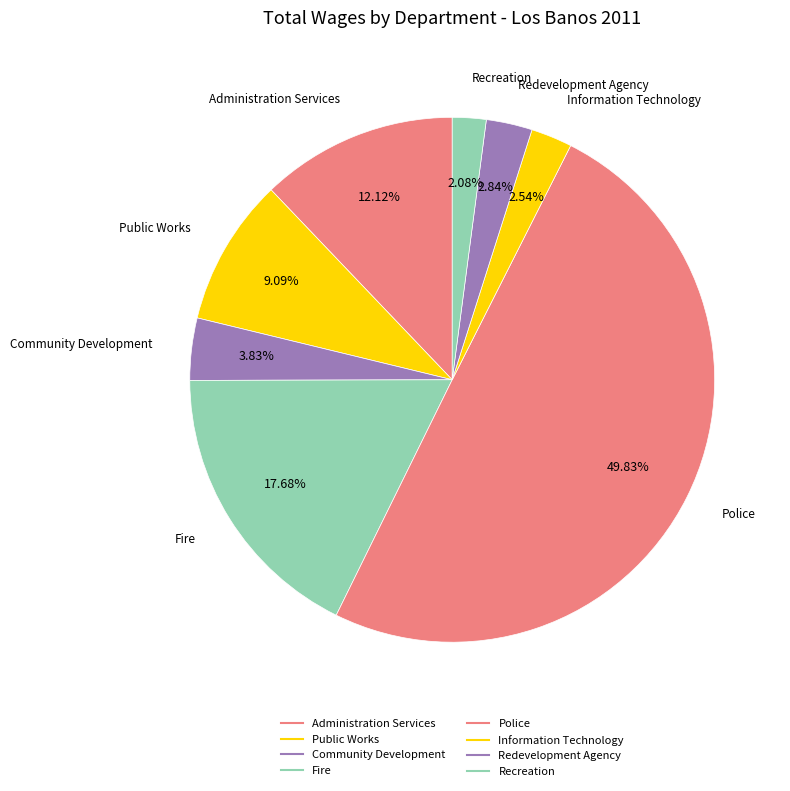

What portion of the pie excludes Police?

50.2%